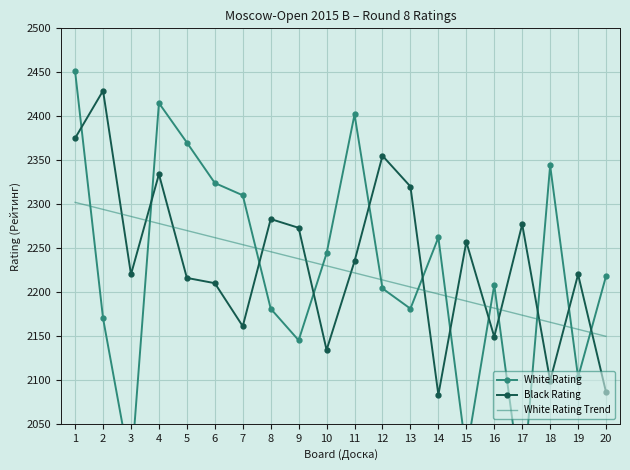

Where does the White Rating series first go above 2218?

1